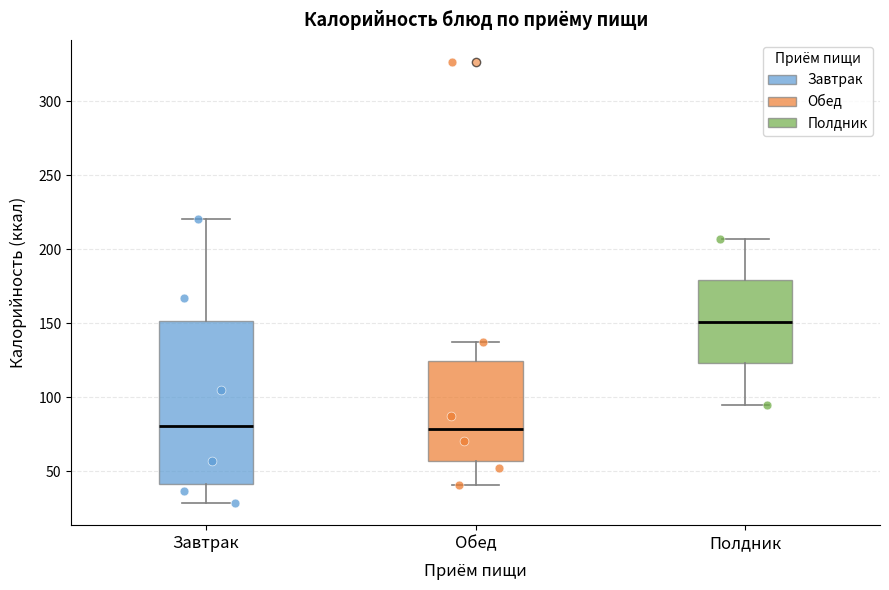

Reading left to right, transcribe this box plot: for each box, give where its median line is, the range the box spans, and where its two whiskers end, as read against the y-axis. The values are not printed on the chart, so give them approximately, as read against the axis.

Завтрак: median 80, box 40 to 150, whiskers 30 to 220
Обед: median 80, box 55 to 125, whiskers 40 to 135
Полдник: median 150, box 125 to 180, whiskers 95 to 205